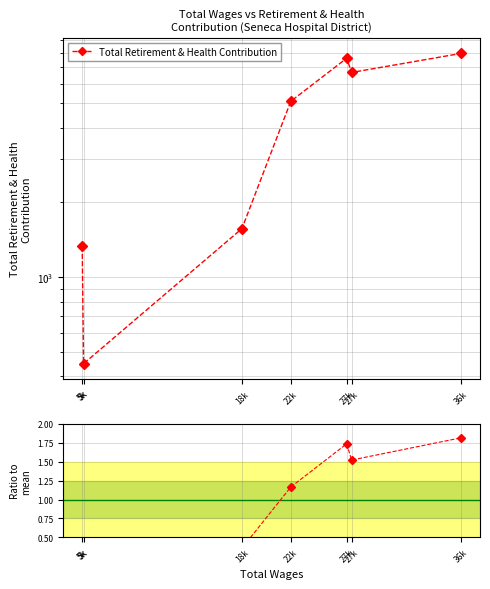

Reading right to left, extract all data points from this chart.

Total Retirement & Health Contribution: 36k=7944.0	27k=6660.0	27k=7601.0	22k=5102.0	18k=1570.0	5k=450.0	5k=1332.0
Ratio to mean: 36k=1.8	27k=1.5	27k=1.7	22k=1.2	18k=0.4	5k=0.1	5k=0.3